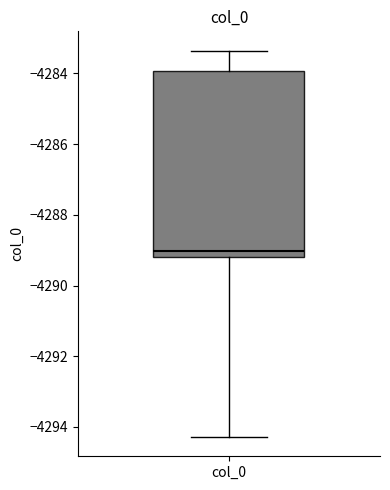

Transcribe this box plot: give where the median line is, the range the box spans, and where the two whiskers end, as read against the y-axis. The values are not printed on the chart, so give them approximately, as read against the axis.

median -4289.0, box -4289.2 to -4284.0, whiskers -4294.2 to -4283.4